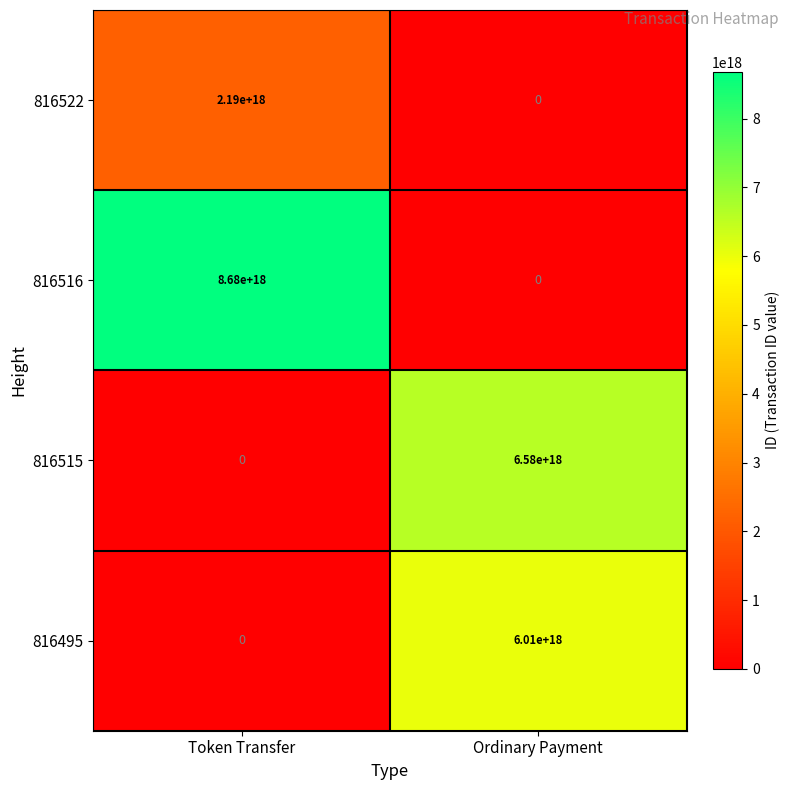

List the series in order of their peak value, highest first.

816516, 816515, 816495, 816522